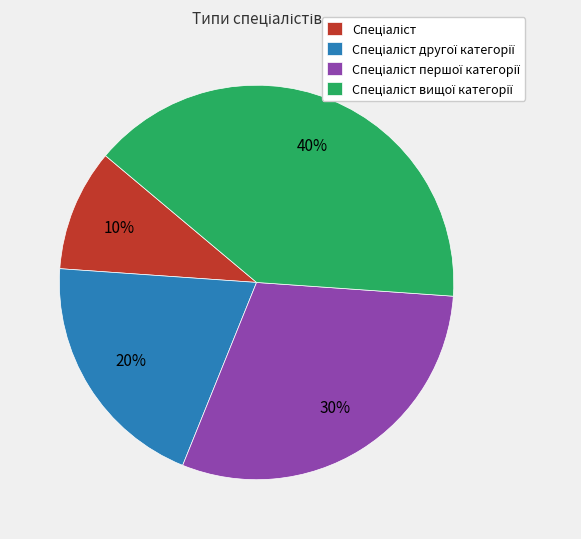

To the nearest percent, what is the difference between the largest and smallest slice percentages?

30%